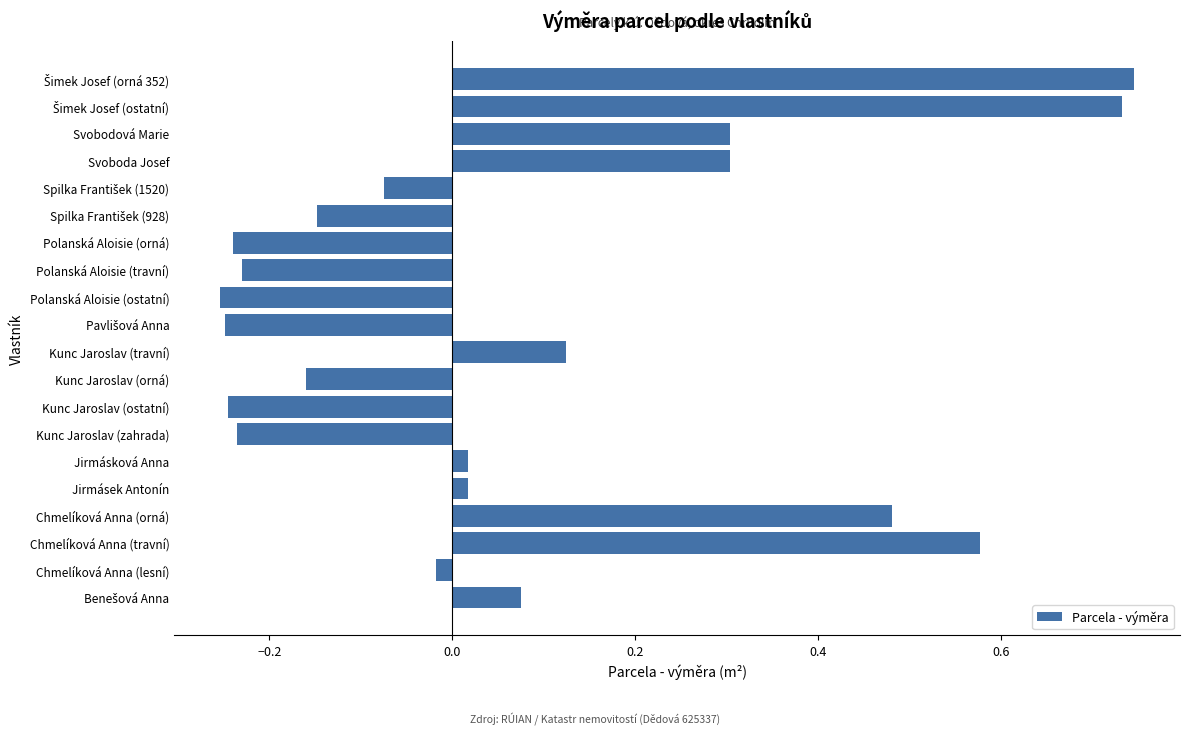

What is the change in value from Chmelíková Anna (travní) to Polanská Aloisie (ostatní)?

-0.8